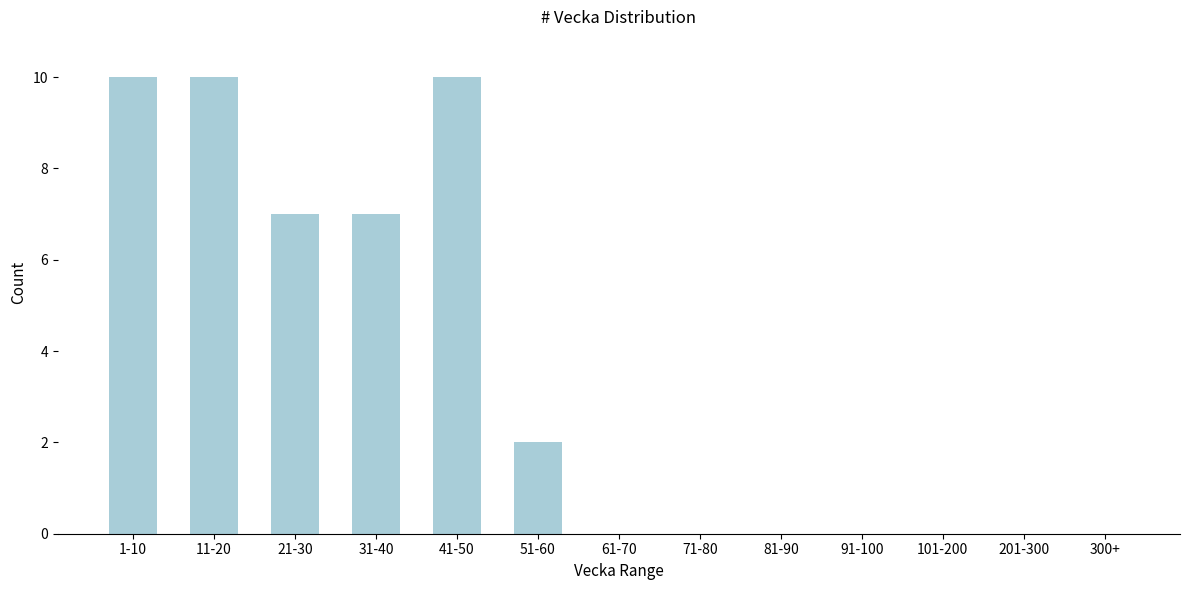

Reading left to right, list all the values displayed in this chart.

1-10=10	11-20=10	21-30=7	31-40=7	41-50=10	51-60=2	61-70=0	71-80=0	81-90=0	91-100=0	101-200=0	201-300=0	300+=0